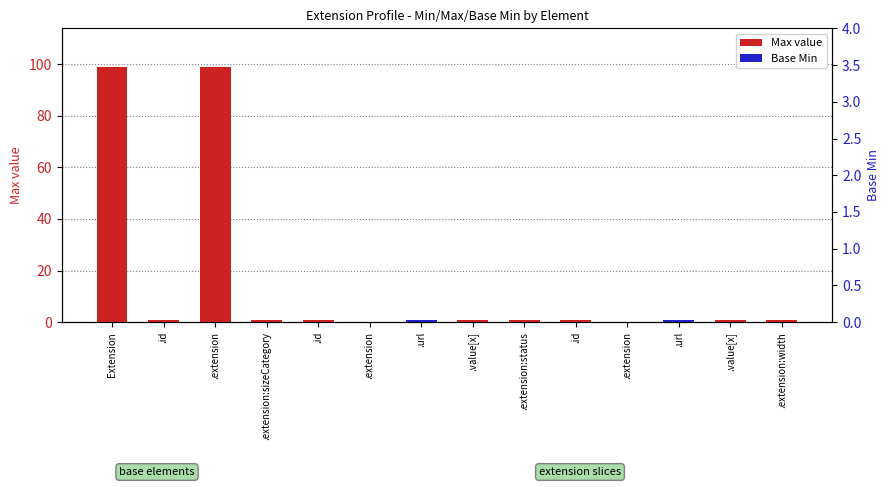

List the labels in order of Max value value, smallest first.

.extension, .extension, .id, .extension:sizeCategory, .id, .url, .value[x], .extension:status, .id, .url, .value[x], .extension:width, Extension, .extension